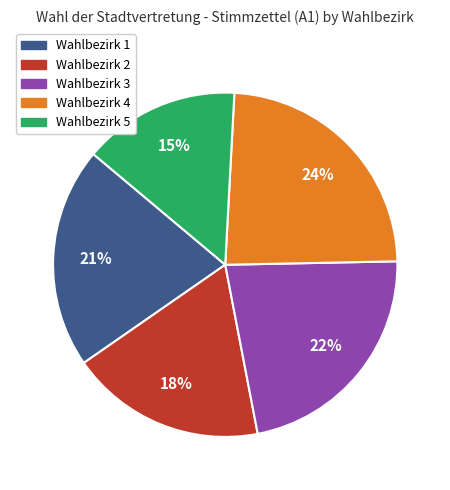

To the nearest percent, what is the average slice percentage?

20%